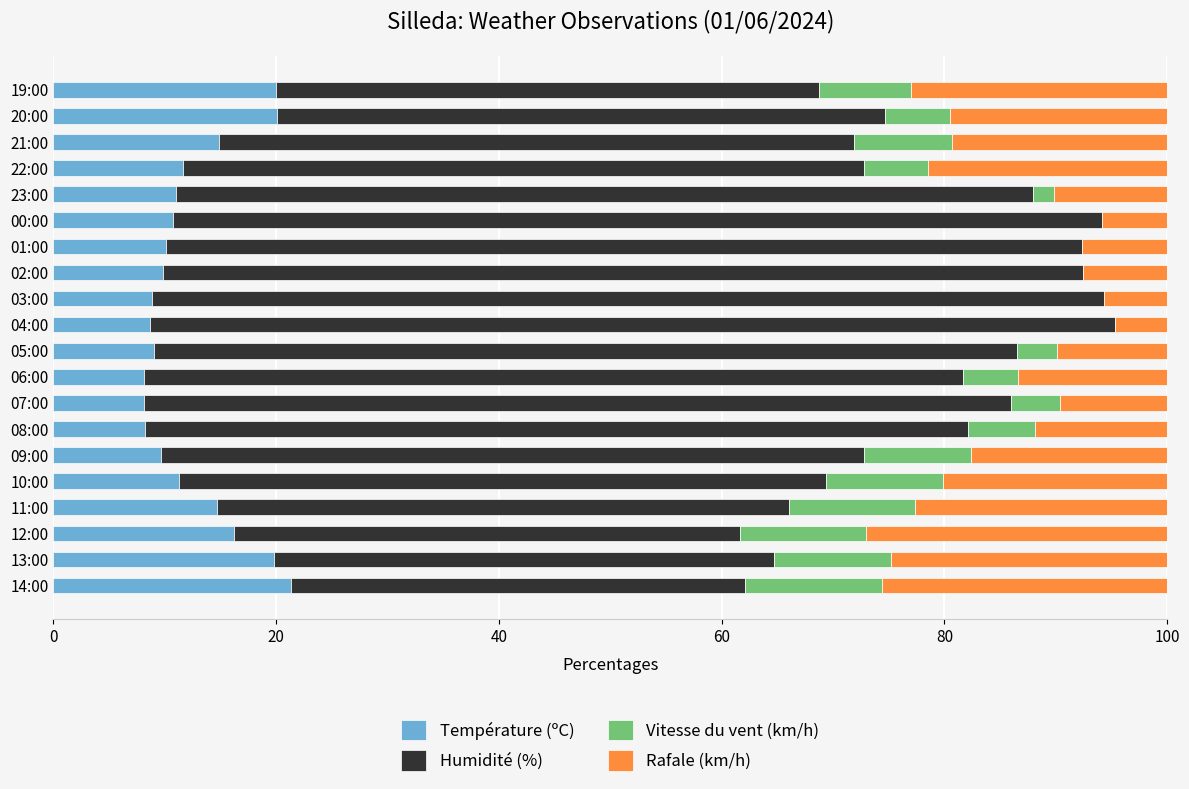

What is the total value across all series at 08:00?

100.0